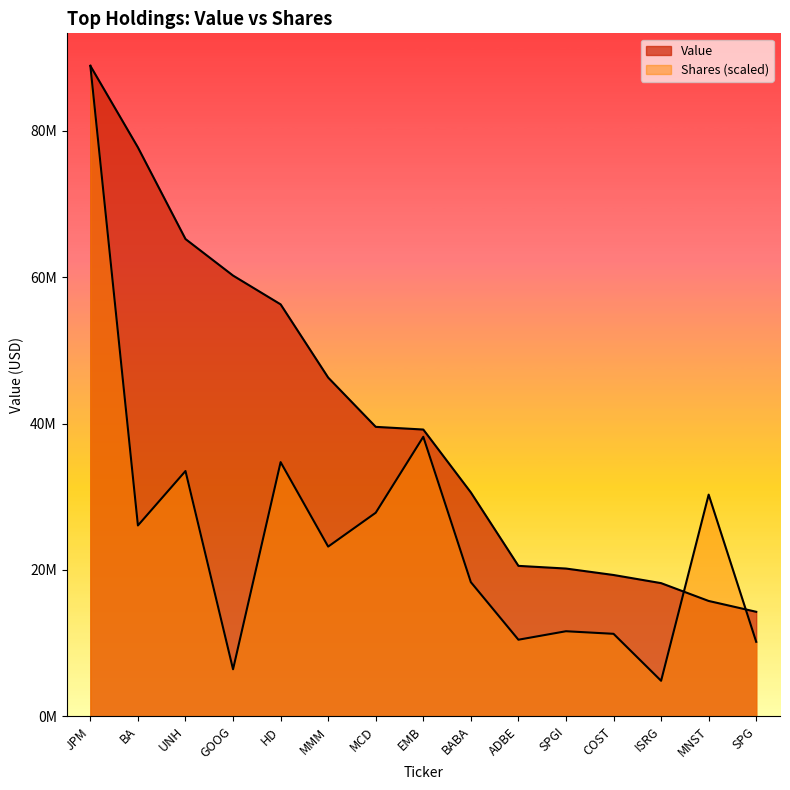

Which series ends up on top after the final intersection of Value and Shares or principal amount?

Value